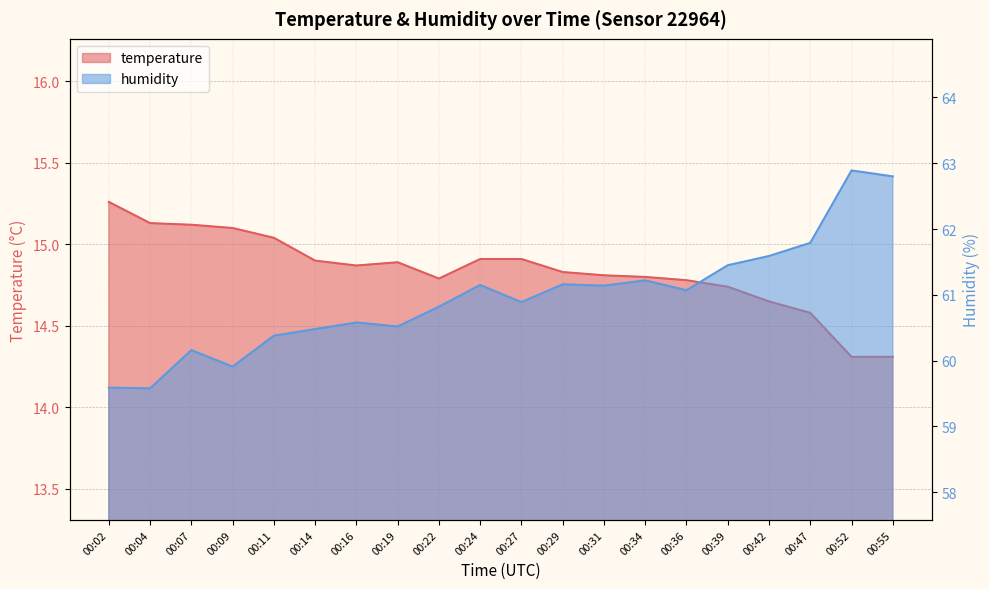

Where is temperature nearest to the value 14?

00:52